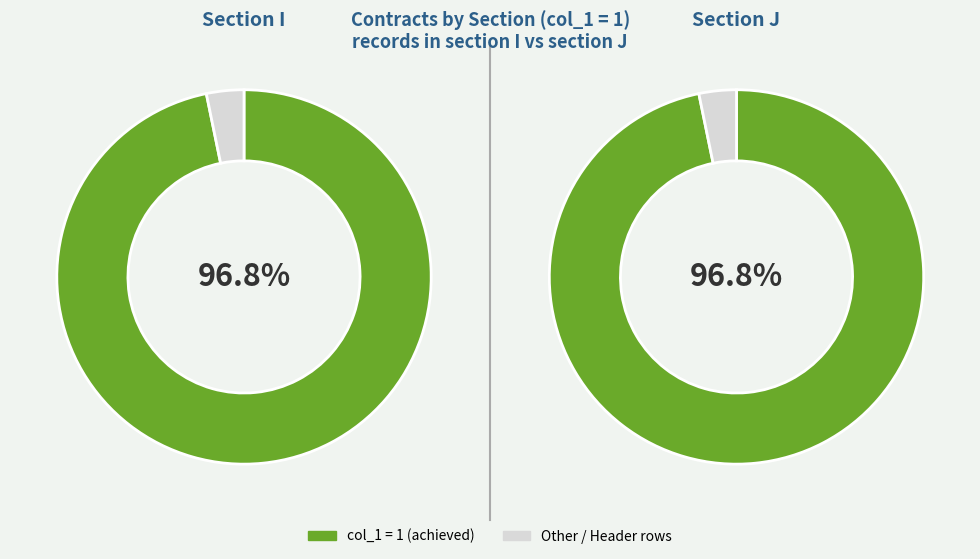

Is it true that I is 97% of the pie?

True